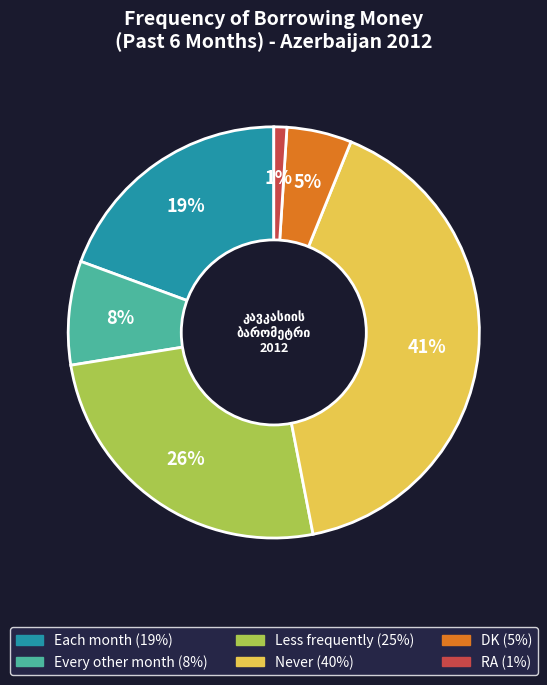

To the nearest percent, what percentage of the pie is Less frequently?

26%